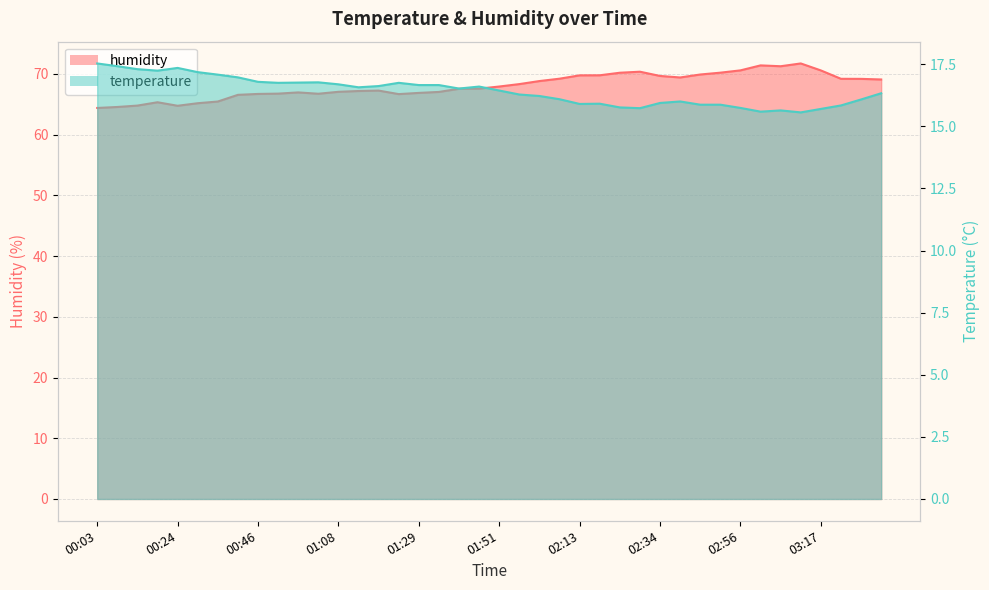

At 01:46, list the series in order from smallest to largest.

temperature, humidity